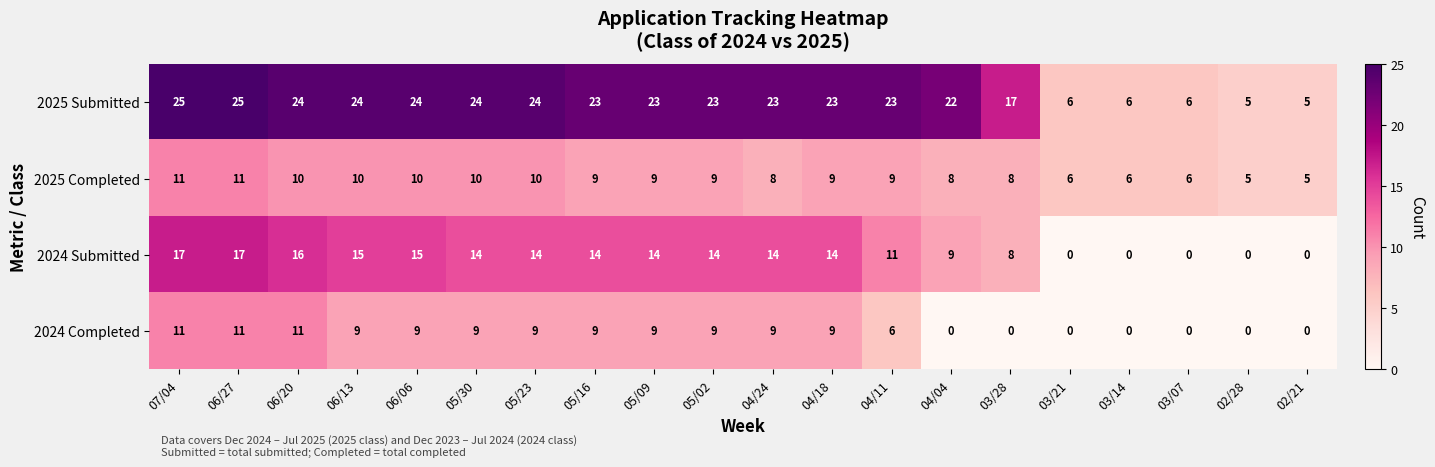

What is the sum of the 2025 Submitted values at 04/04 and 06/20?

46